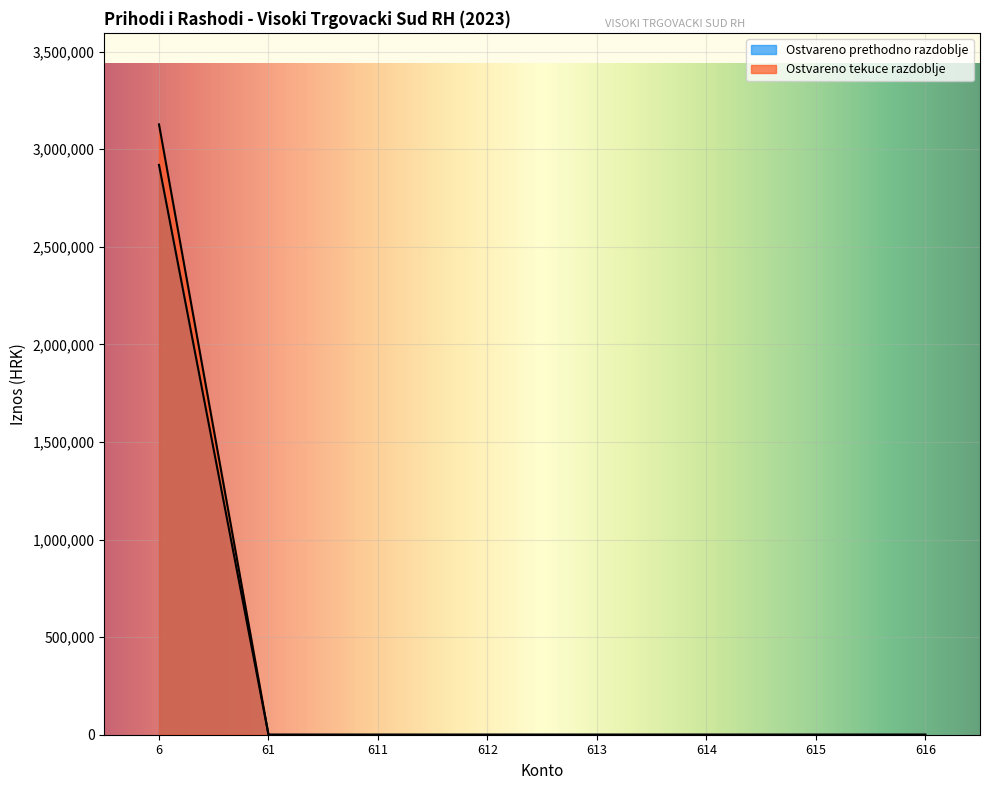

How many lines are shown in the chart?

2